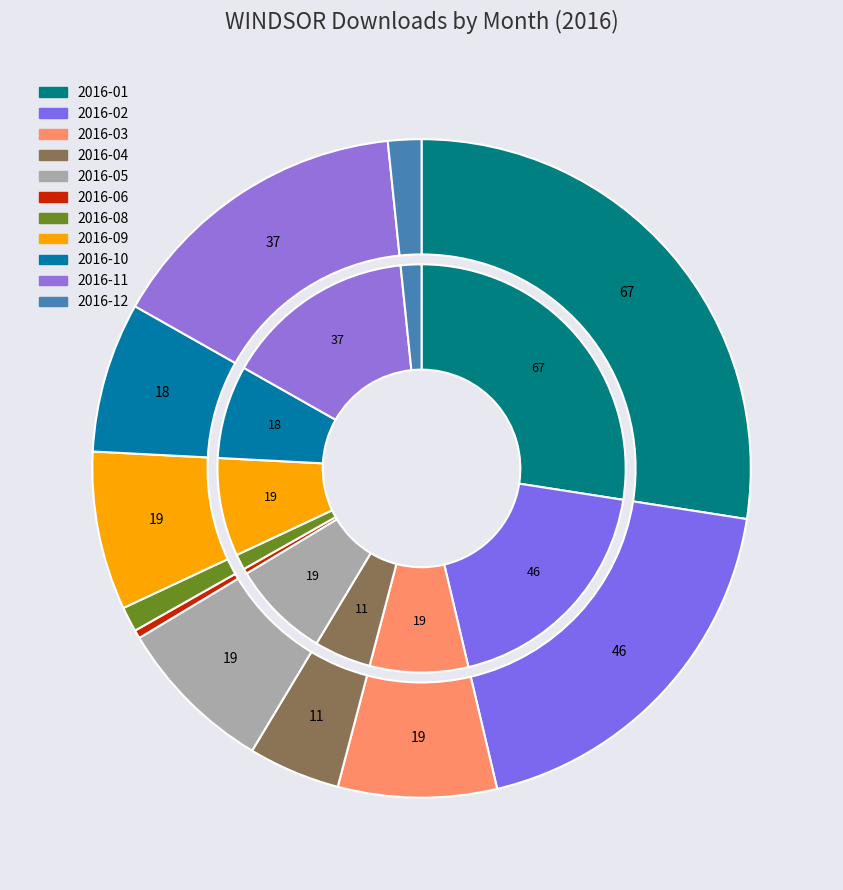

Do 2016-03 and 2016-11 together represent more than half of the pie?

No